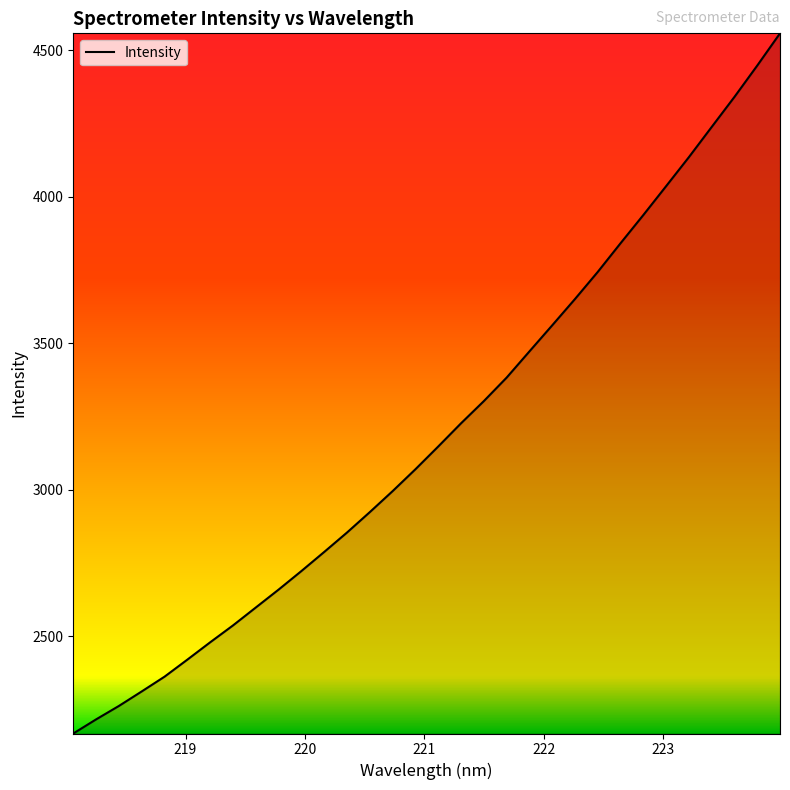

Reading left to right, list all the values displayed in this chart.

2167.5	2215.7	2261.6	2311.1	2361.5	2419.7	2478.9	2536.5	2597.6	2658.8	2722.2	2787.3	2853.6	2923.3	2995.0	3069.6	3147.2	3226.3	3302.1	3382.2	3471.7	3560.7	3650.6	3743.1	3841.0	3937.2	4035.7	4134.7	4237.7	4340.2	4447.2	4557.2